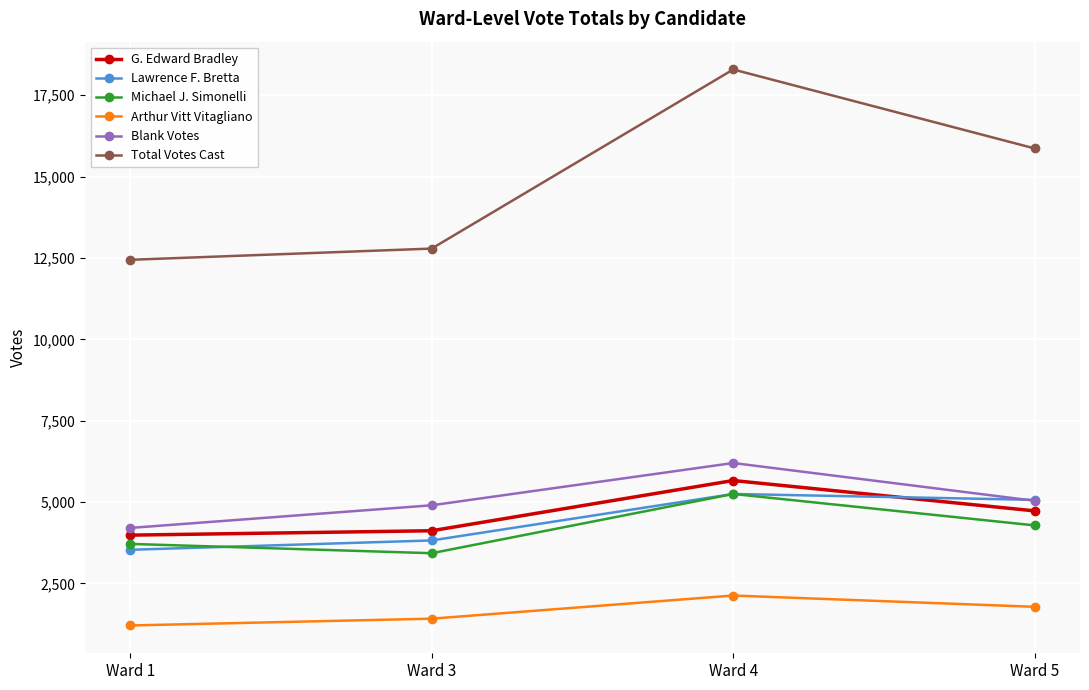

At which category does Blank Votes reach its first local peak?

Ward 4